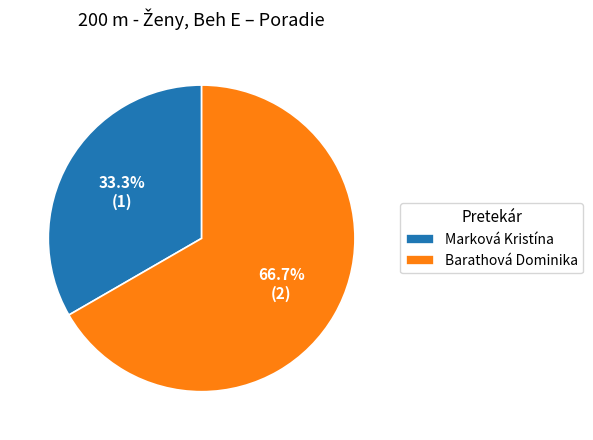

To the nearest percent, what is the combined percentage of Barathová Dominika and Marková Kristína?

100%